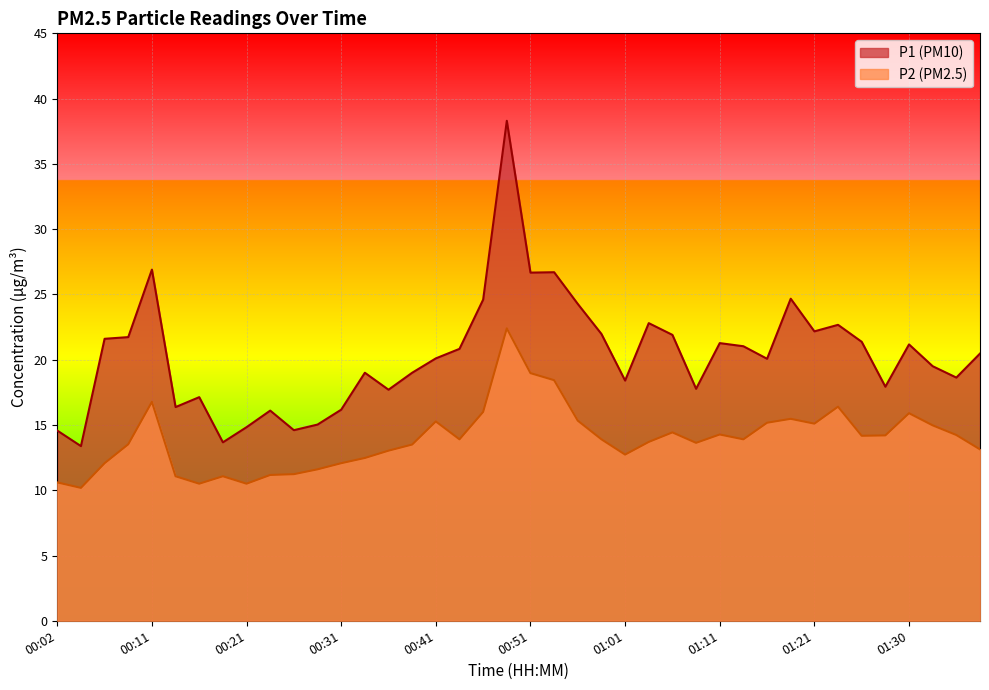

True or false: P1 and P2 cross at least once.

False